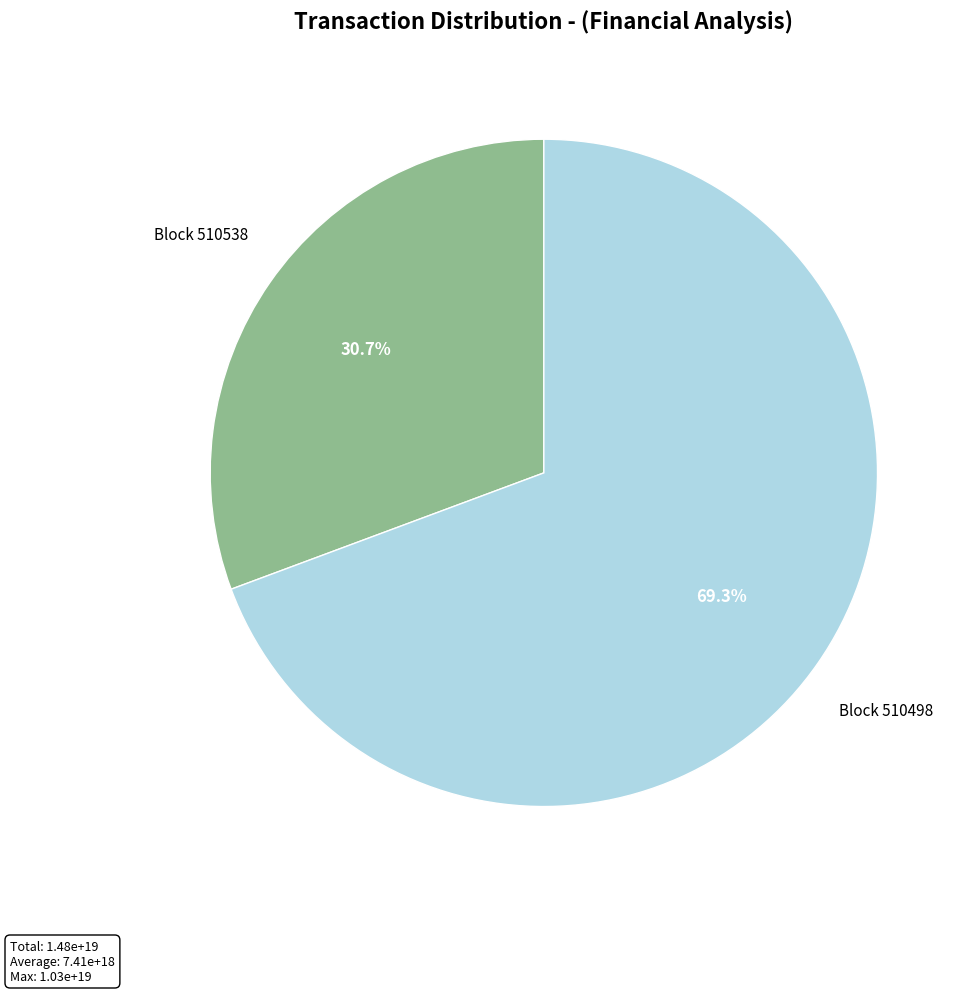

Which category has the biggest portion of the pie?

Block 510498